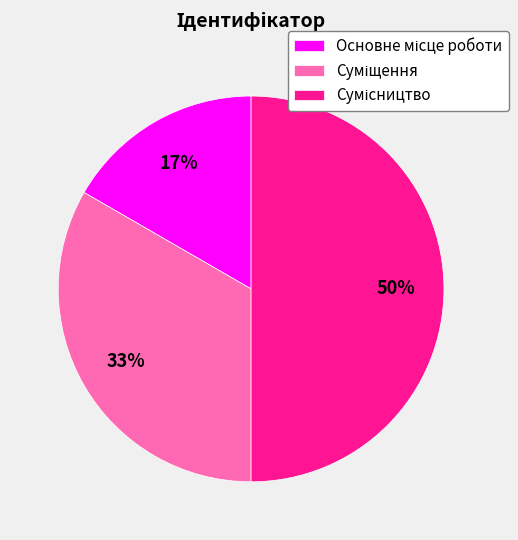

To the nearest percent, what is the difference between the largest and smallest slice percentages?

33%